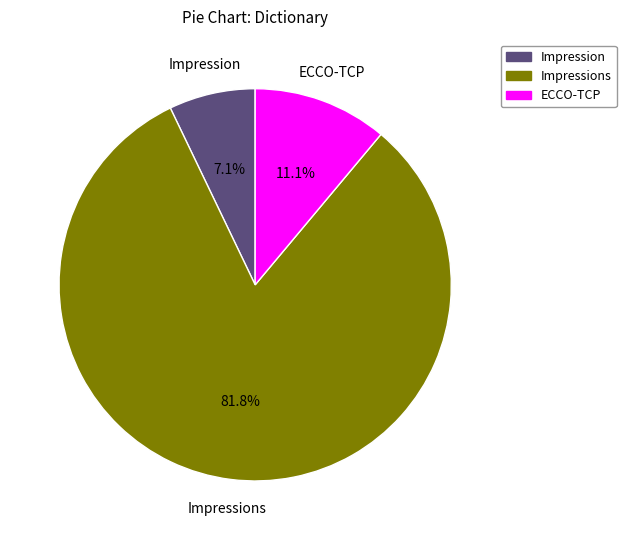

What is the total percentage of ECCO-TCP and Impressions?

92.9%